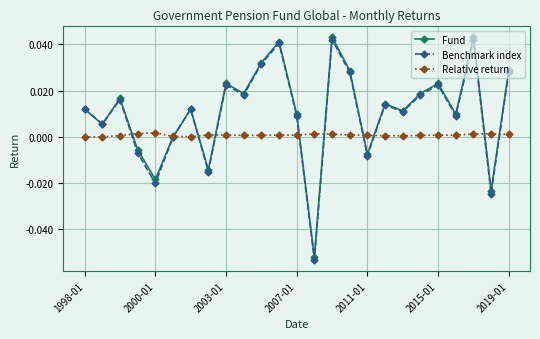

Which series has the widest spread of values?

Benchmark index